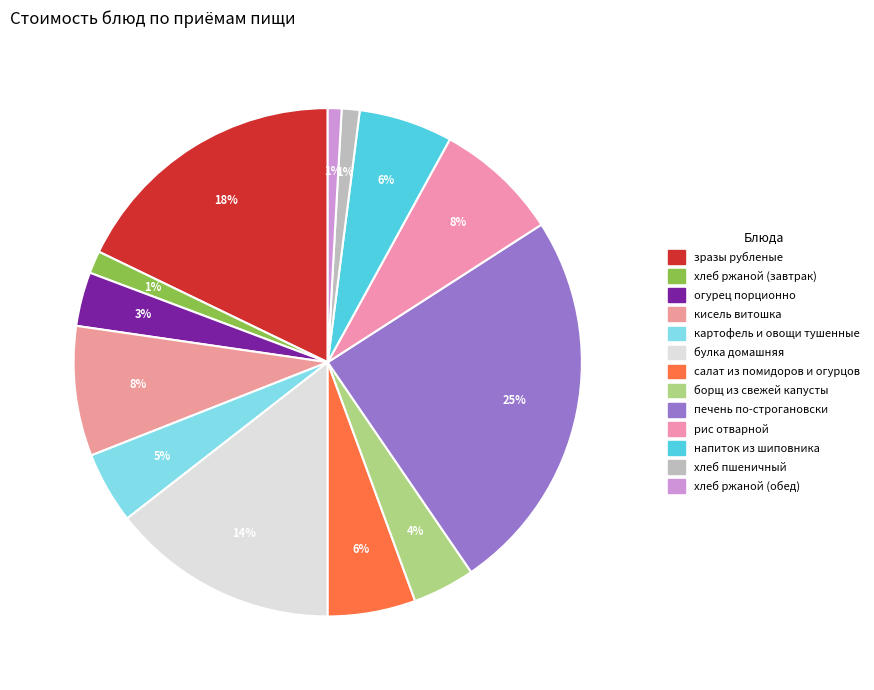

Count the number of slices in the pie.

13